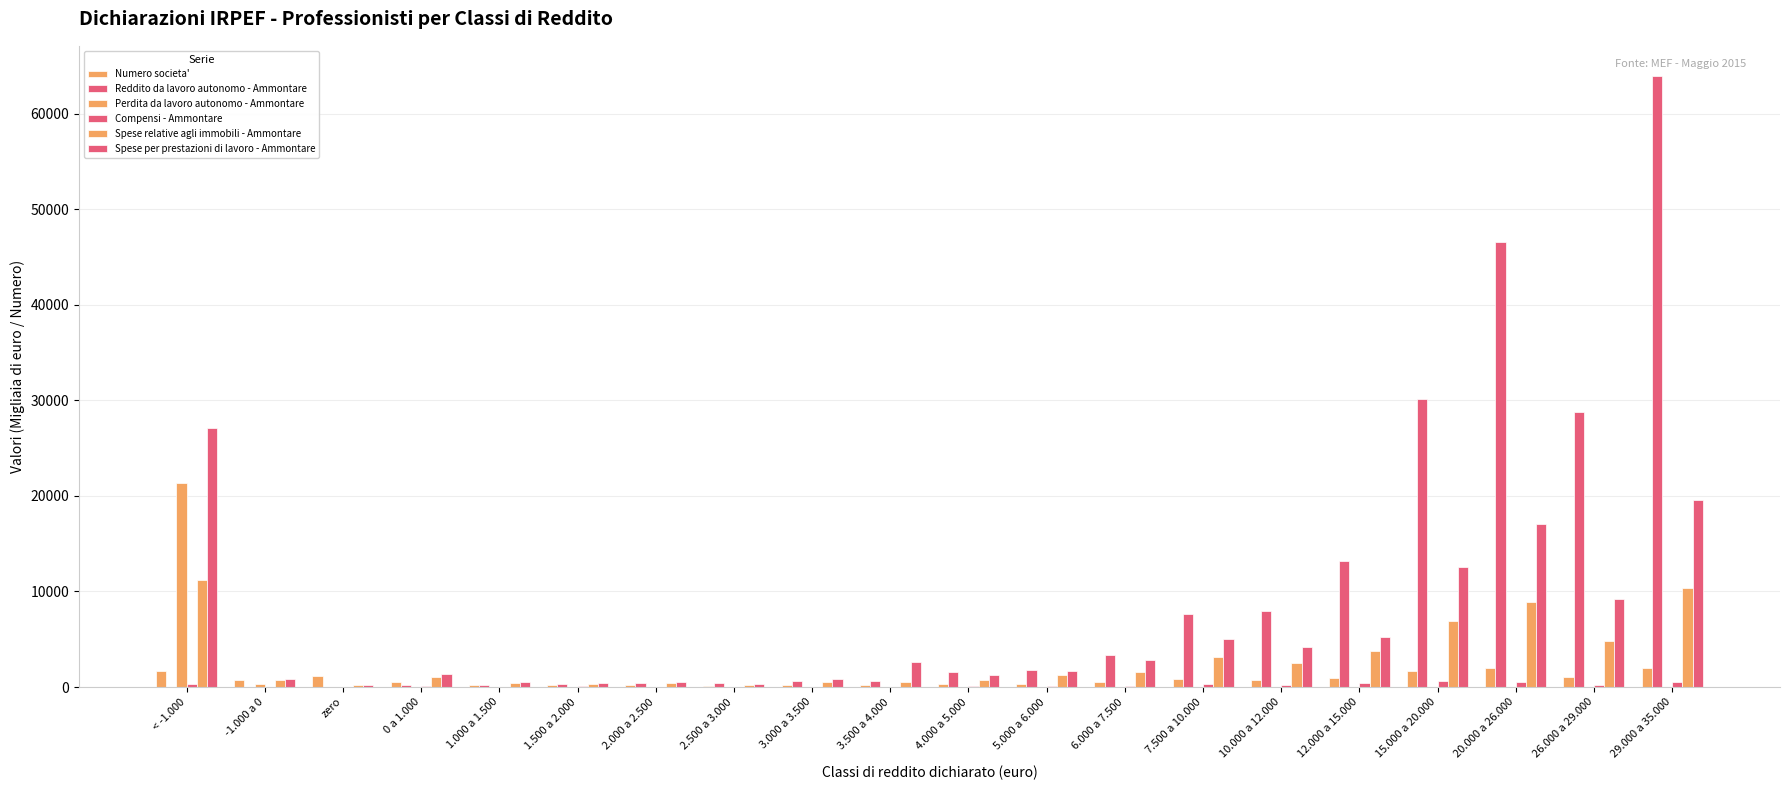

True or false: Reddito da lavoro autonomo - Ammontare has a value of 869 at 3.000 a 3.500.

False